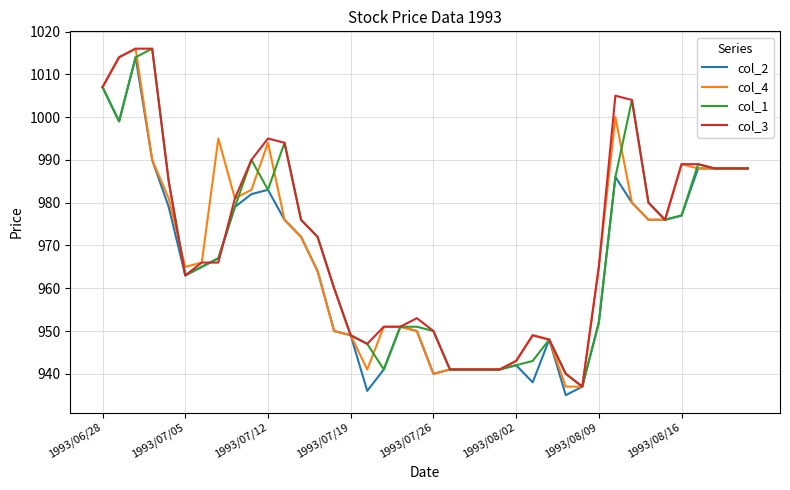

What is the minimum value for col_2?

935